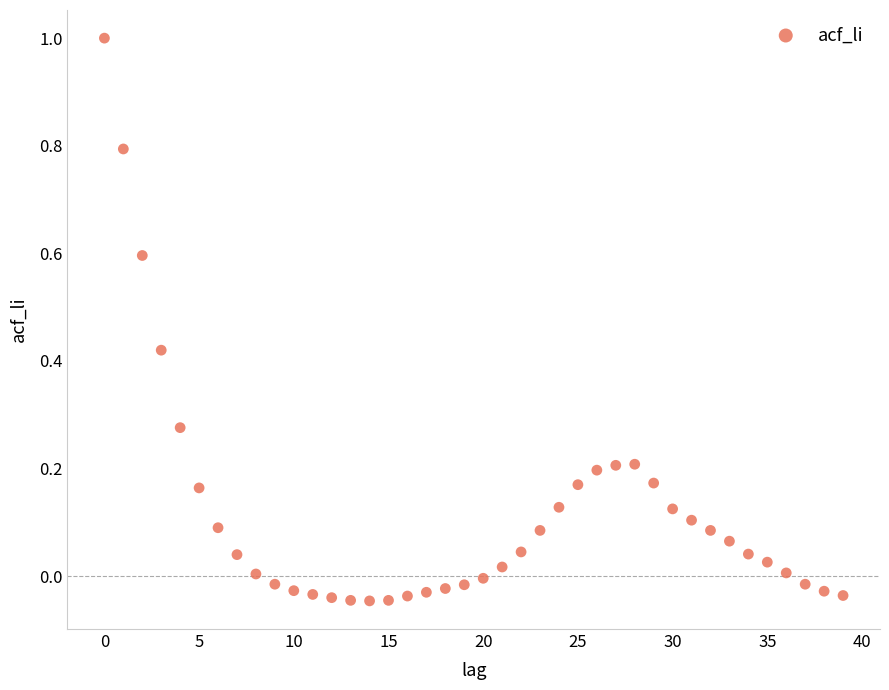

What is the range of Y values (max minus min)?

1.0